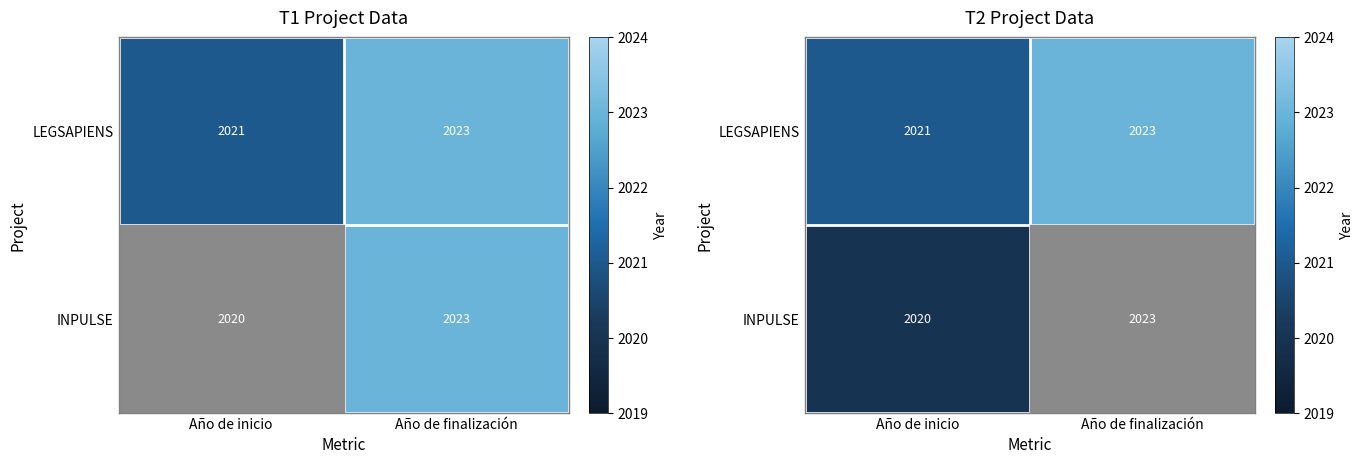

What is the sum of all INPULSE values?

4043